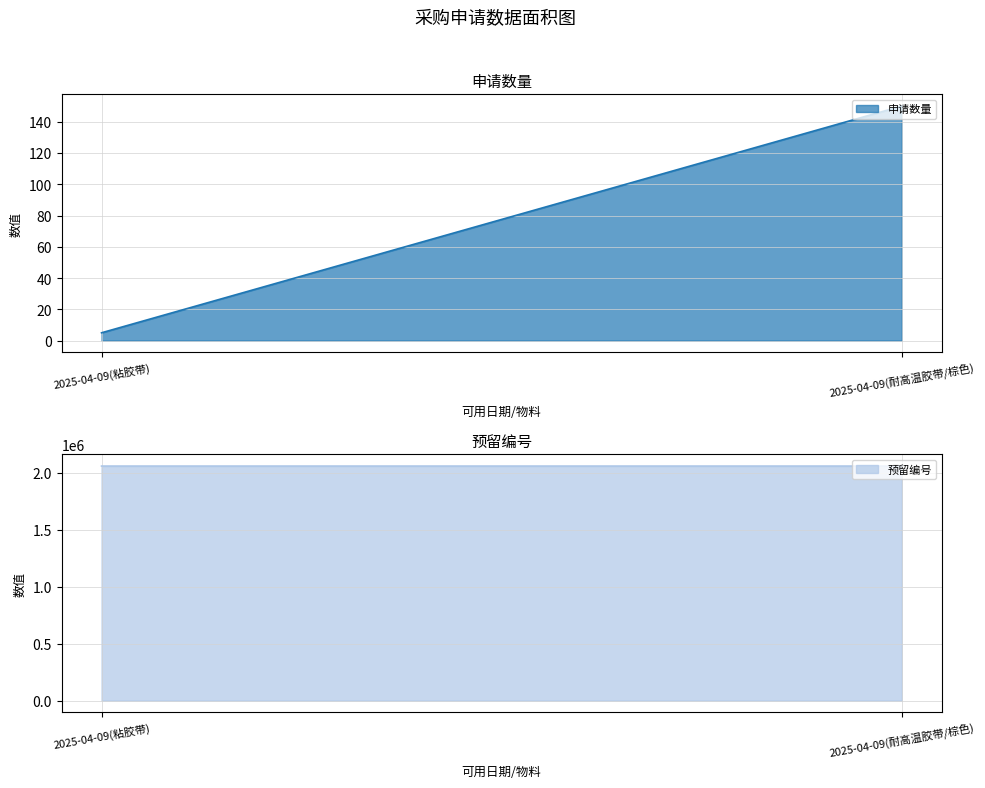

What is the greatest value displayed?

2057206